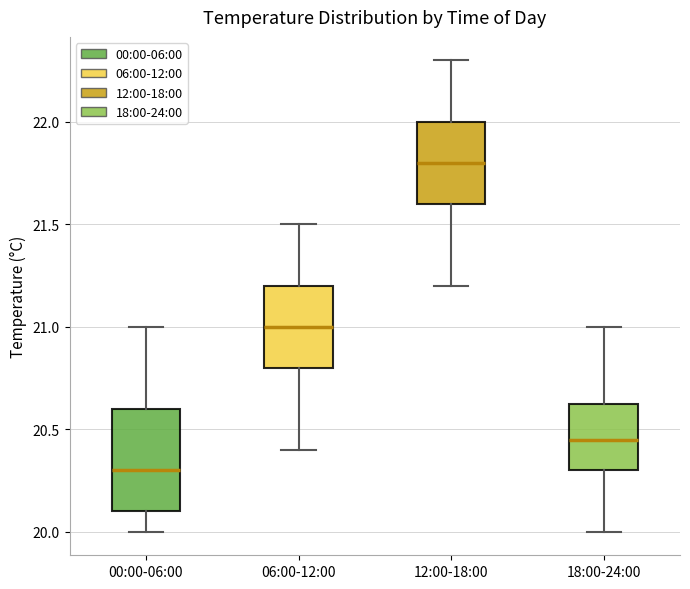

Which box is the tallest, from its lower edge to its upper edge?

00:00-06:00